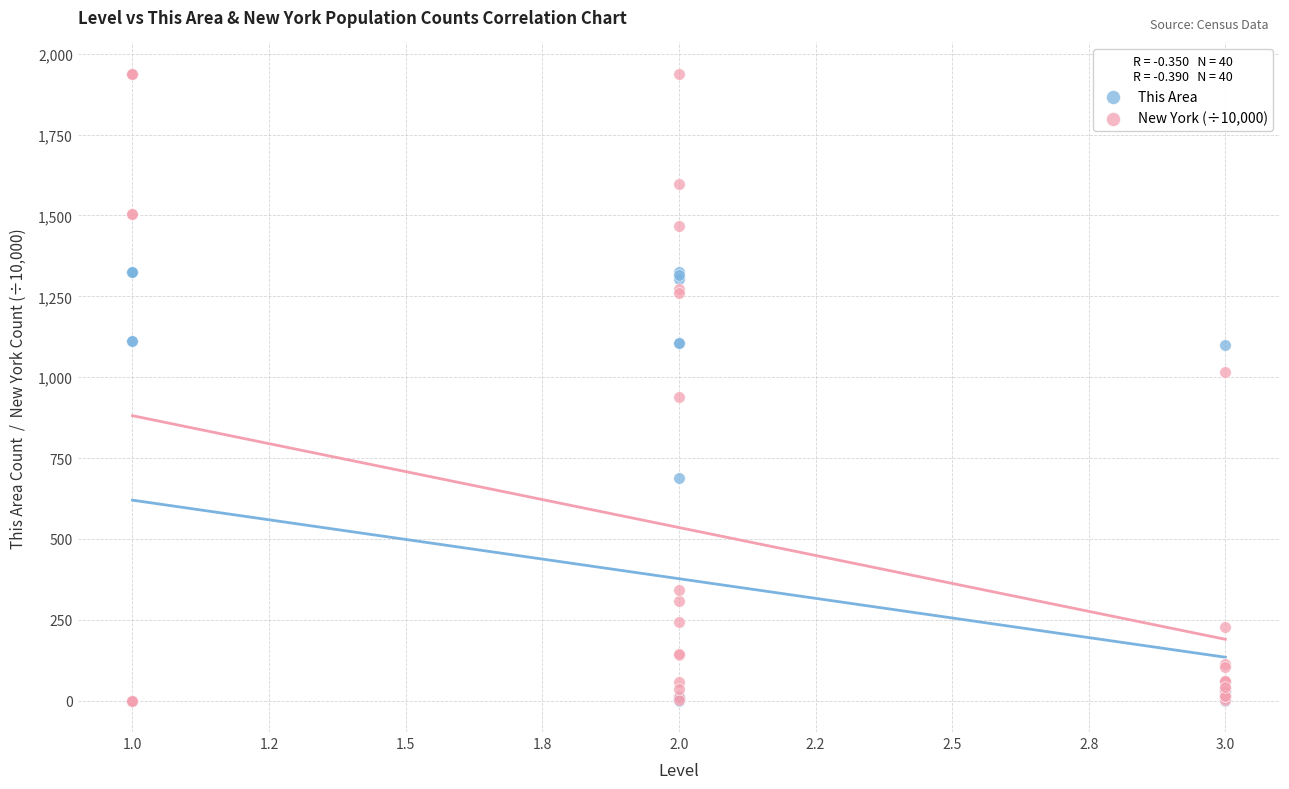

What are all the series names shown in the legend?

This Area, New York (÷10,000)